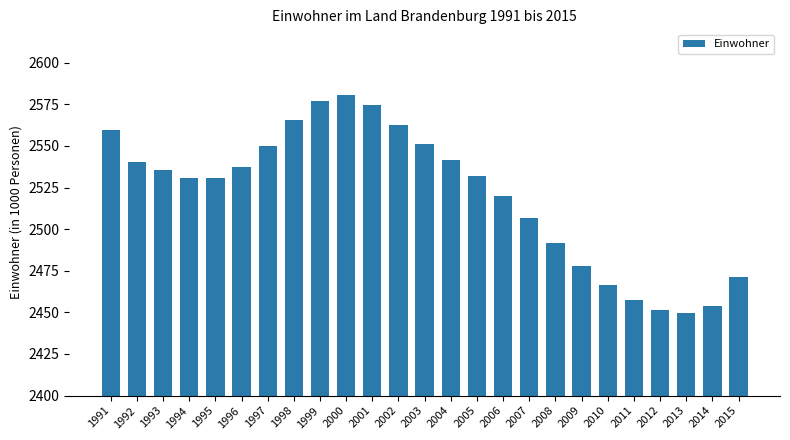

What is the difference between the second highest and second lowest values?

125.8